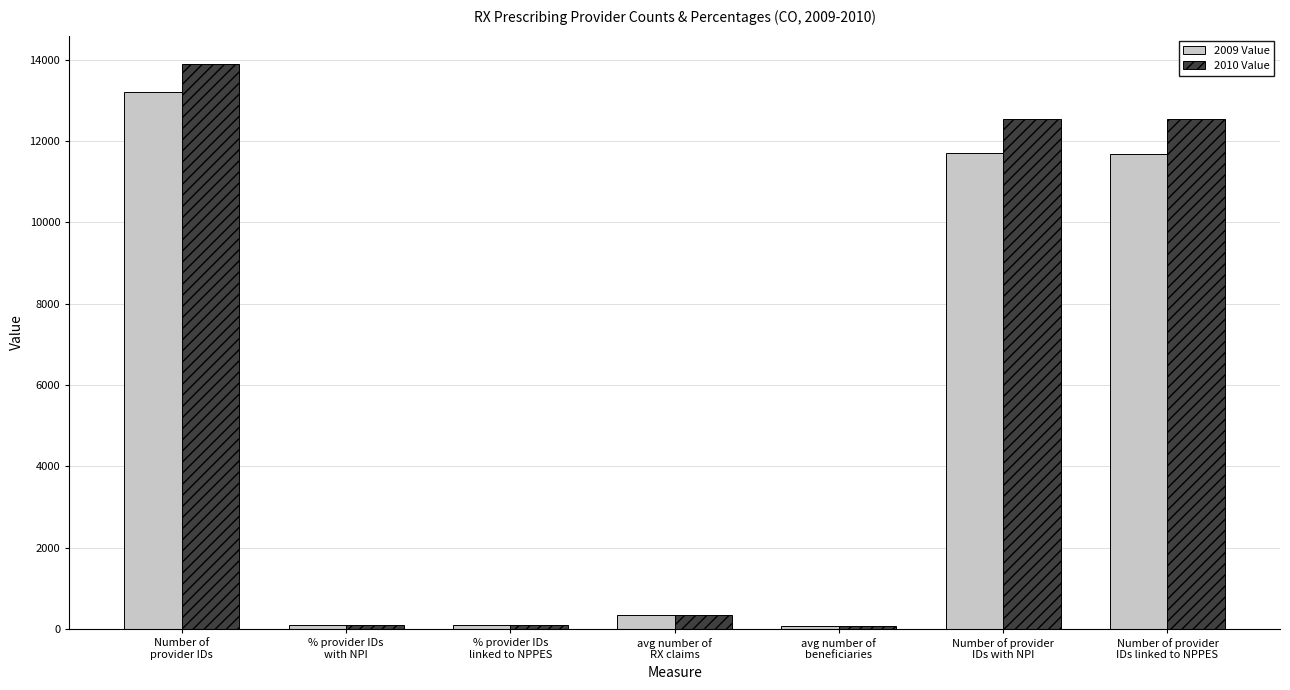

Rank the series by their maximum value, from lowest to highest.

2009 Value, 2010 Value